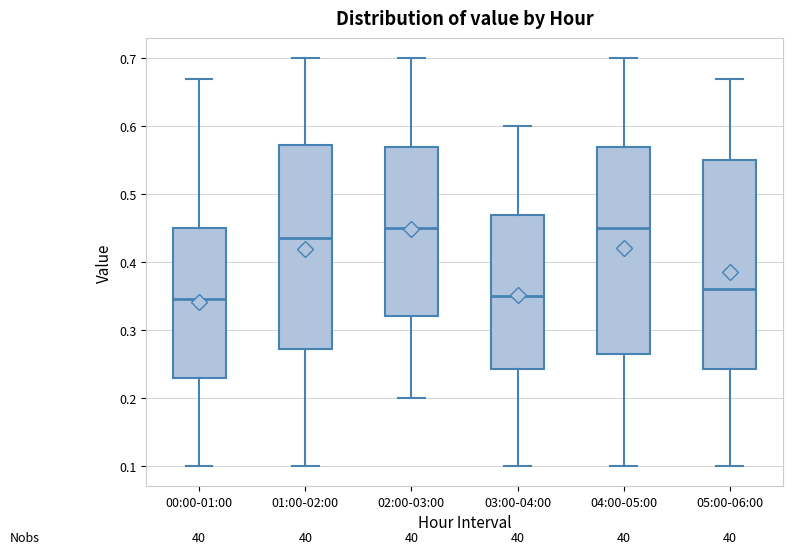

Where is the upper edge of the box for 01:00-02:00 on the y-axis? The values are not printed on the chart, so give them approximately, as read against the axis.

0.57